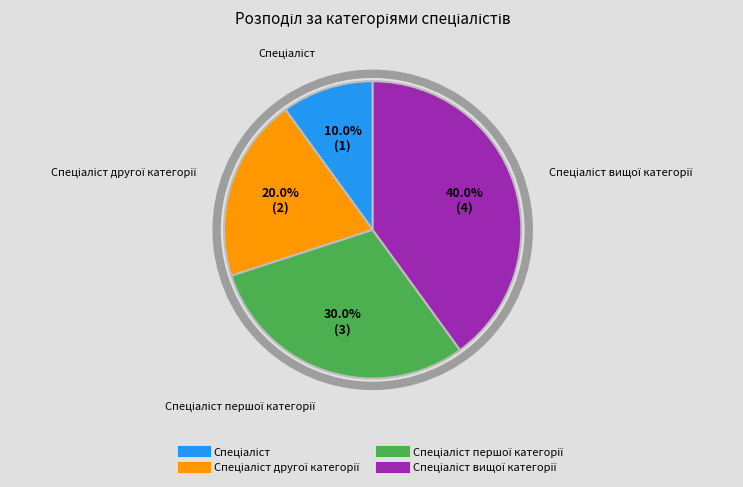

How many slices are in this pie chart?

4